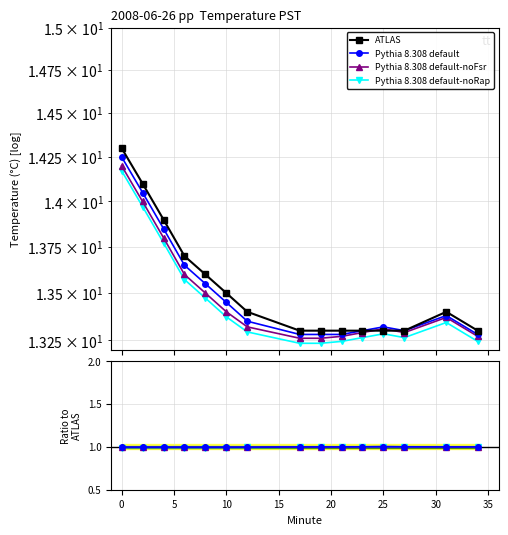

The Pythia 8.308 default-noRap series shows 1.0 at 25. True or false?

True